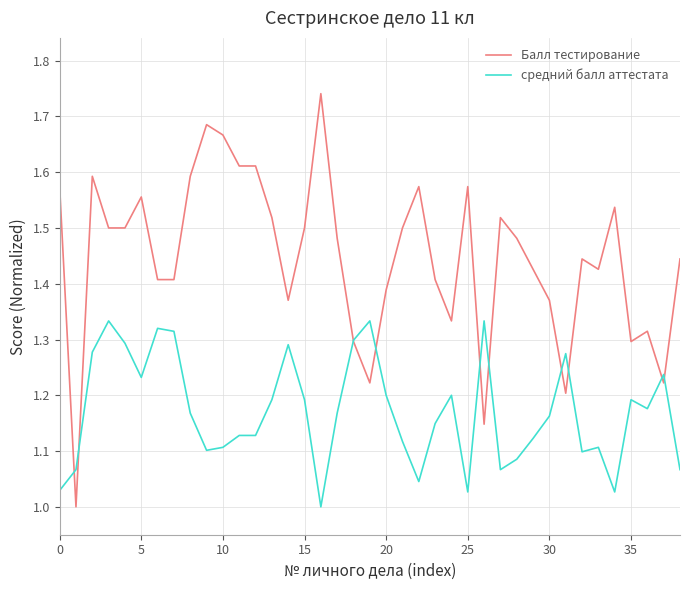

After their last crossing, which series has the higher values: средний балл аттестата or Балл тестирование?

Балл тестирование